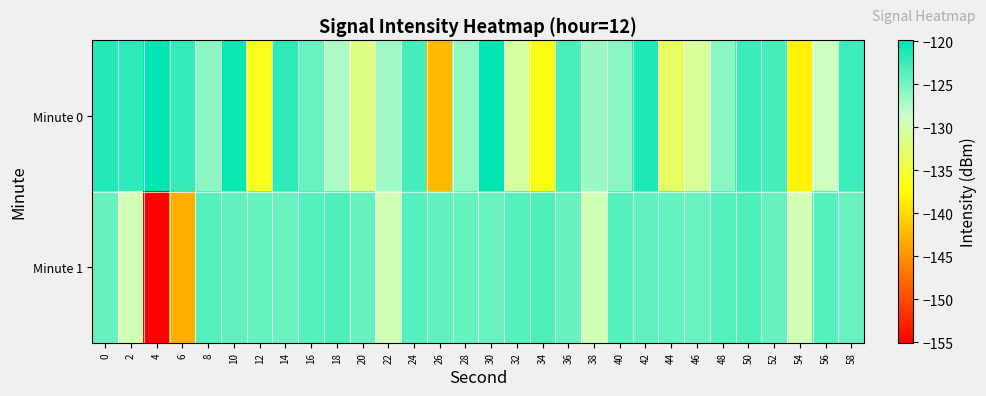

Reading left to right, extract all data points from this chart.

Minute 0: 0=-121.4	2=-122.0	4=-120.0	6=-122.1	8=-125.9	10=-120.4	12=-136.3	14=-121.9	16=-124.4	18=-127.4	20=-131.9	22=-126.9	24=-123.0	26=-142.1	28=-126.3	30=-119.9	32=-130.6	34=-136.7	36=-123.1	38=-126.5	40=-125.8	42=-121.2	44=-133.3	46=-130.8	48=-125.8	50=-122.4	52=-123.0	54=-138.2	56=-129.1	58=-122.5
Minute 1: 0=-124.3	2=-129.6	4=-155.0	6=-143.0	8=-123.5	10=-124.1	12=-124.2	14=-124.4	16=-123.5	18=-123.3	20=-124.3	22=-129.6	24=-123.5	26=-124.1	28=-124.2	30=-124.4	32=-123.5	34=-123.3	36=-124.3	38=-129.6	40=-123.5	42=-124.1	44=-124.2	46=-124.4	48=-123.5	50=-123.3	52=-124.3	54=-129.6	56=-123.5	58=-124.4